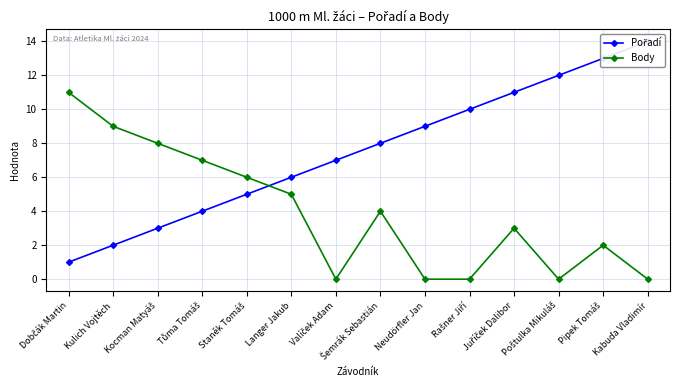

How many lines are shown in the chart?

2